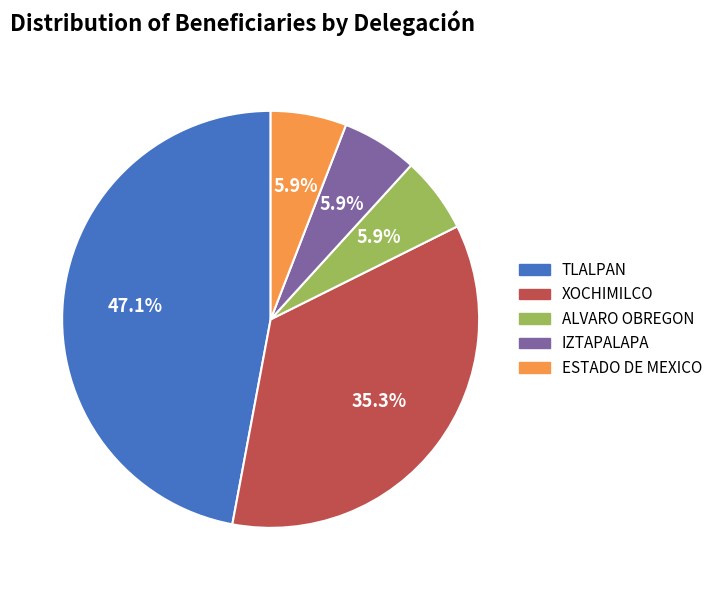

What is the largest slice in the pie chart?

TLALPAN